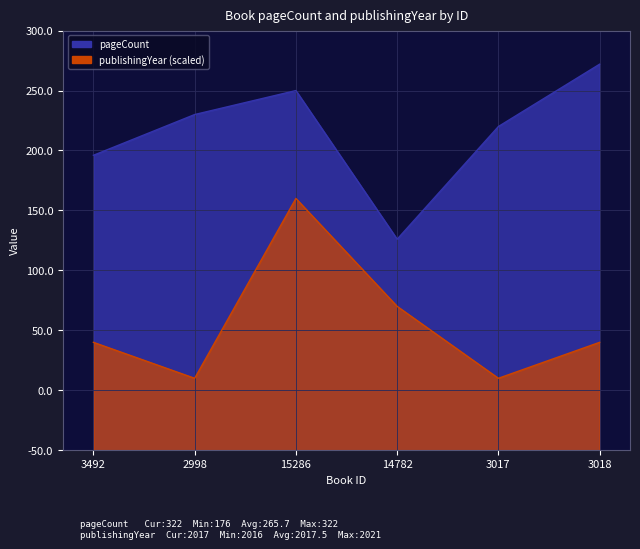

What position from the right is 14782?

3